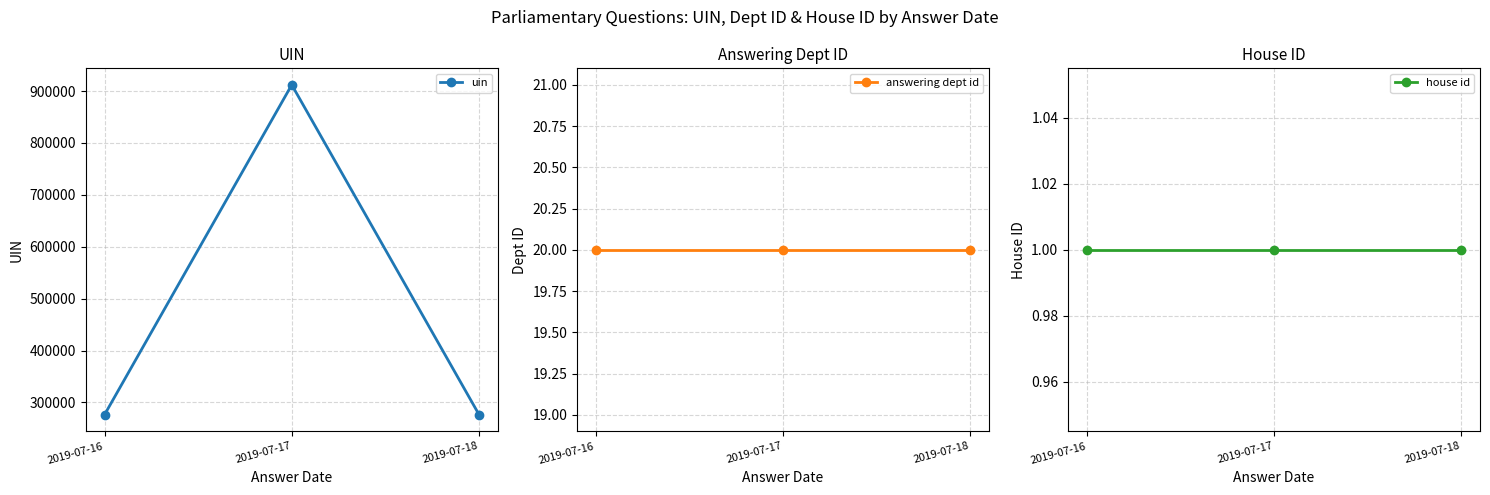

Rank the series by their maximum value, from lowest to highest.

house id, answering dept id, uin